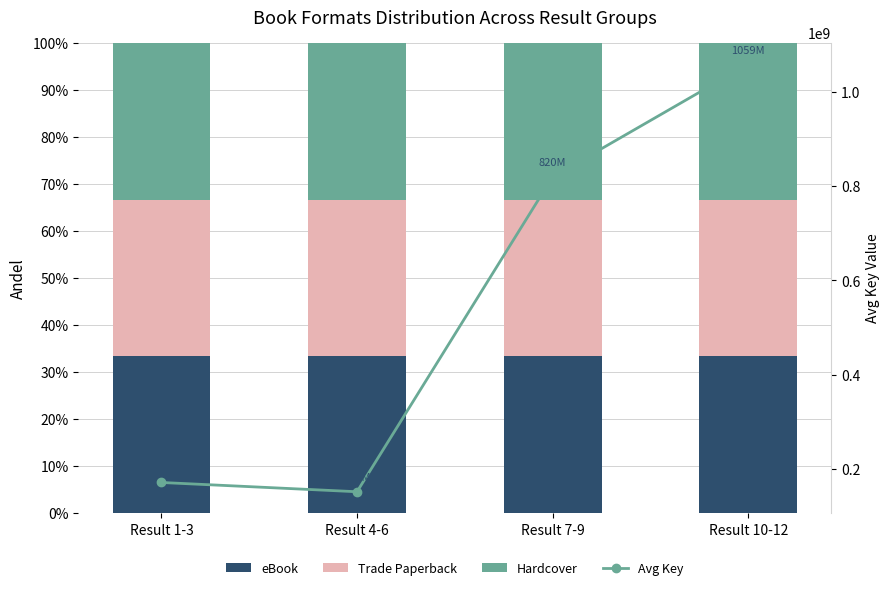

True or false: eBook has a value of 0.3 at Result 1-3.

True